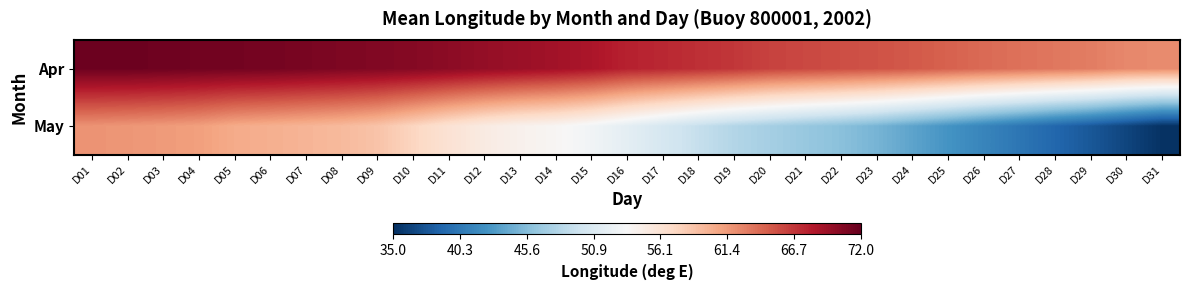

Between D27 and D24, which is larger?

D24